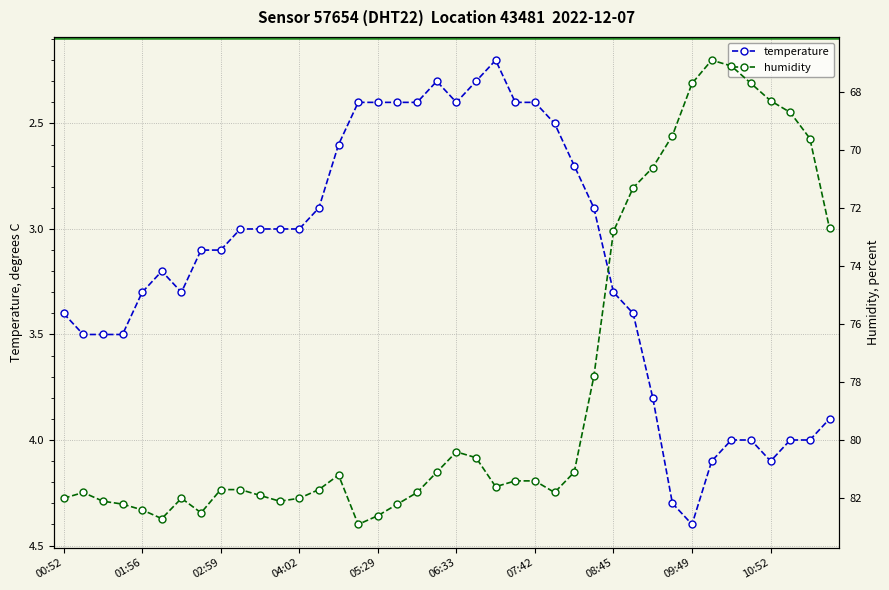

How many interior local valleys does the temperature series have?

3